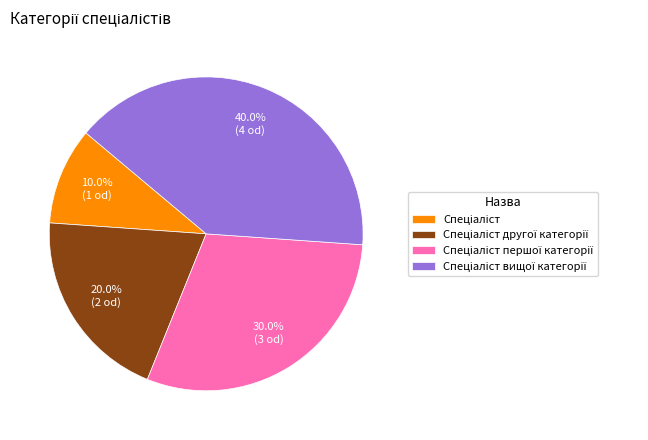

Does any single category account for the majority?

No